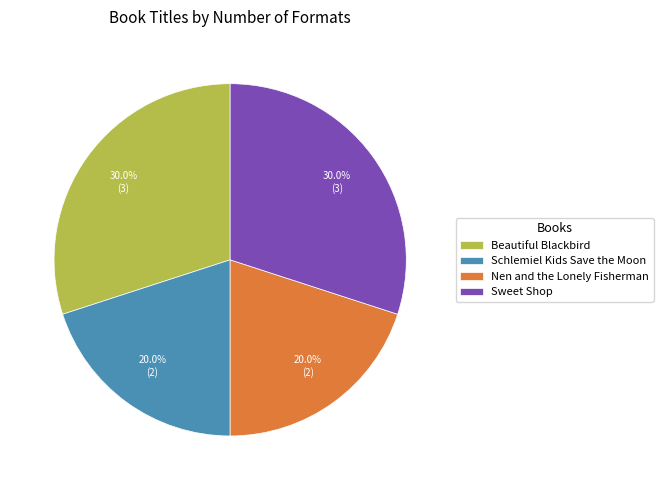

To the nearest percent, what portion does Beautiful Blackbird represent?

30%